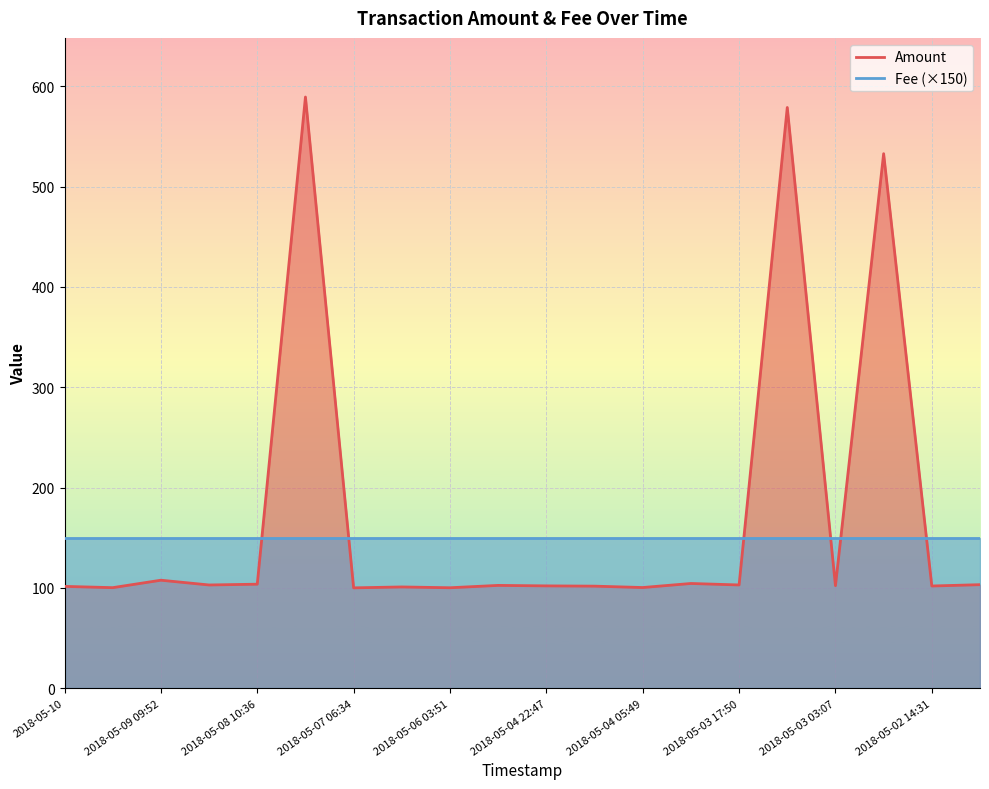

Rank the categories by value from lowest to highest.

2018-05-07 06:34, 2018-05-06 03:51, 2018-05-09 20:59, 2018-05-04 05:49, 2018-05-06 18:52, 2018-05-10, 2018-05-04 12:12, 2018-05-02 14:31, 2018-05-04 22:47, 2018-05-03 03:07, 2018-05-05, 2018-05-08 21:00, 2018-05-03 17:50, 2018-05-02 06:57, 2018-05-08 10:36, 2018-05-04 00:29, 2018-05-09 09:52, 2018-05-02 17:35, 2018-05-03 11:49, 2018-05-07 19:32